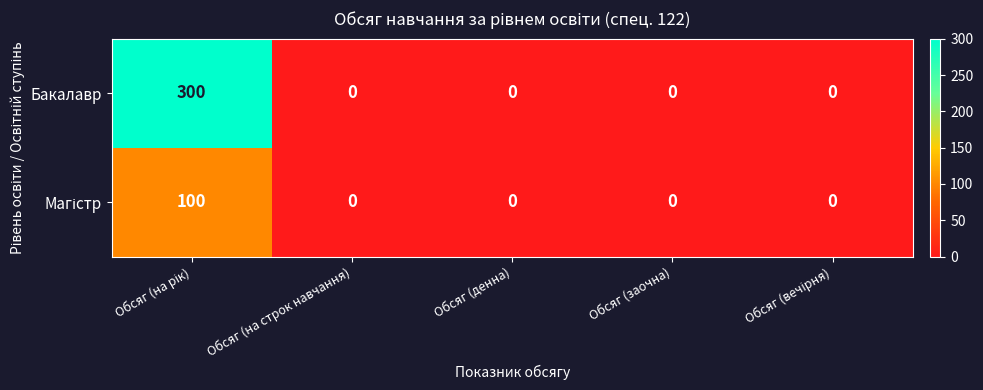

The Бакалавр series shows 126 at Обсяг (на строк навчання). True or false?

False